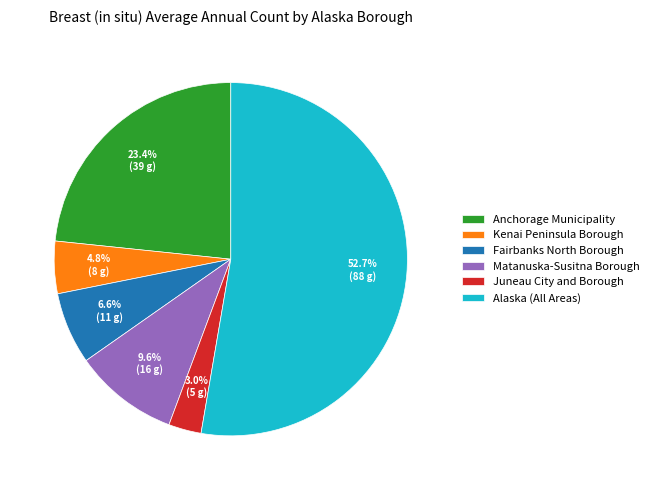

Which category accounts for the majority?

Alaska (All Areas)